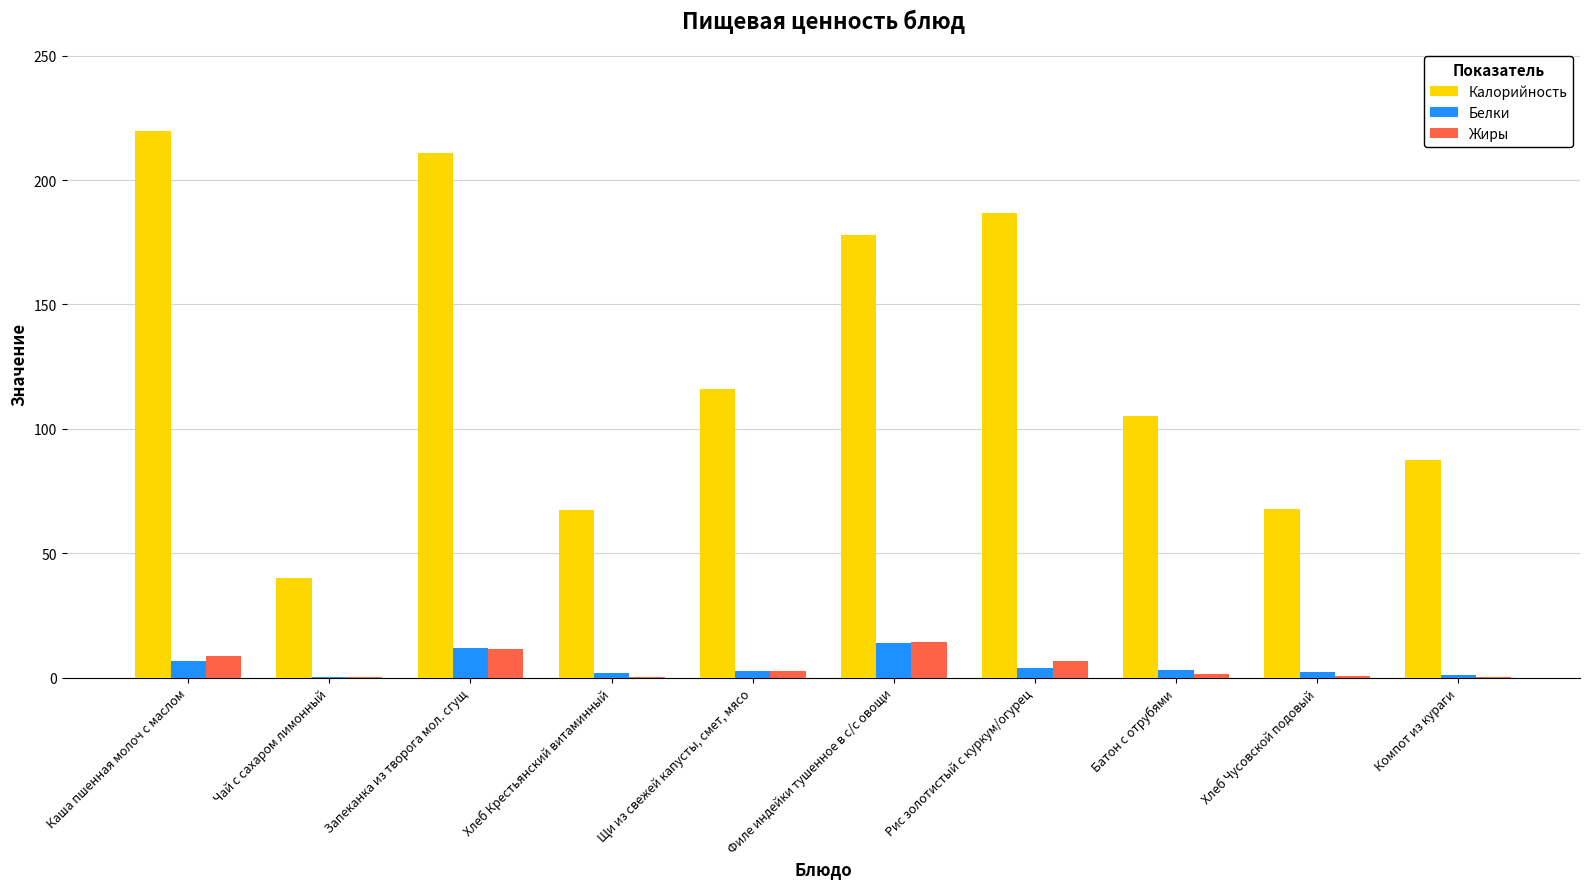

What is the maximum value shown in the chart?

219.6